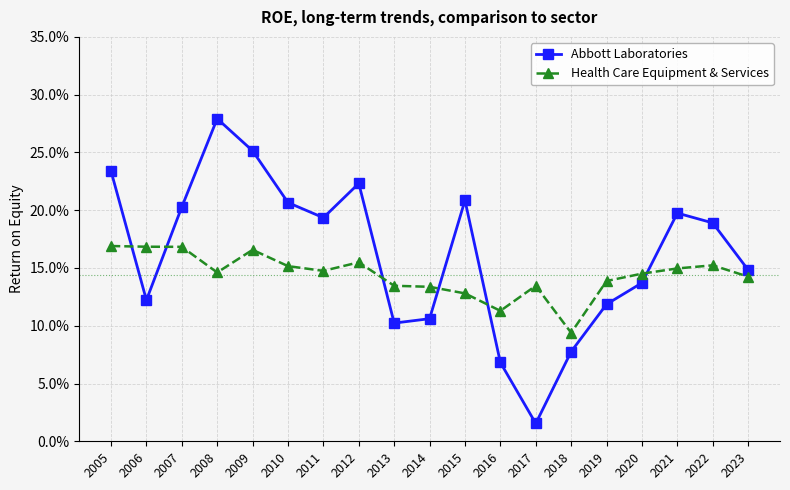

At which category does Abbott Laboratories reach its first local peak?

2008